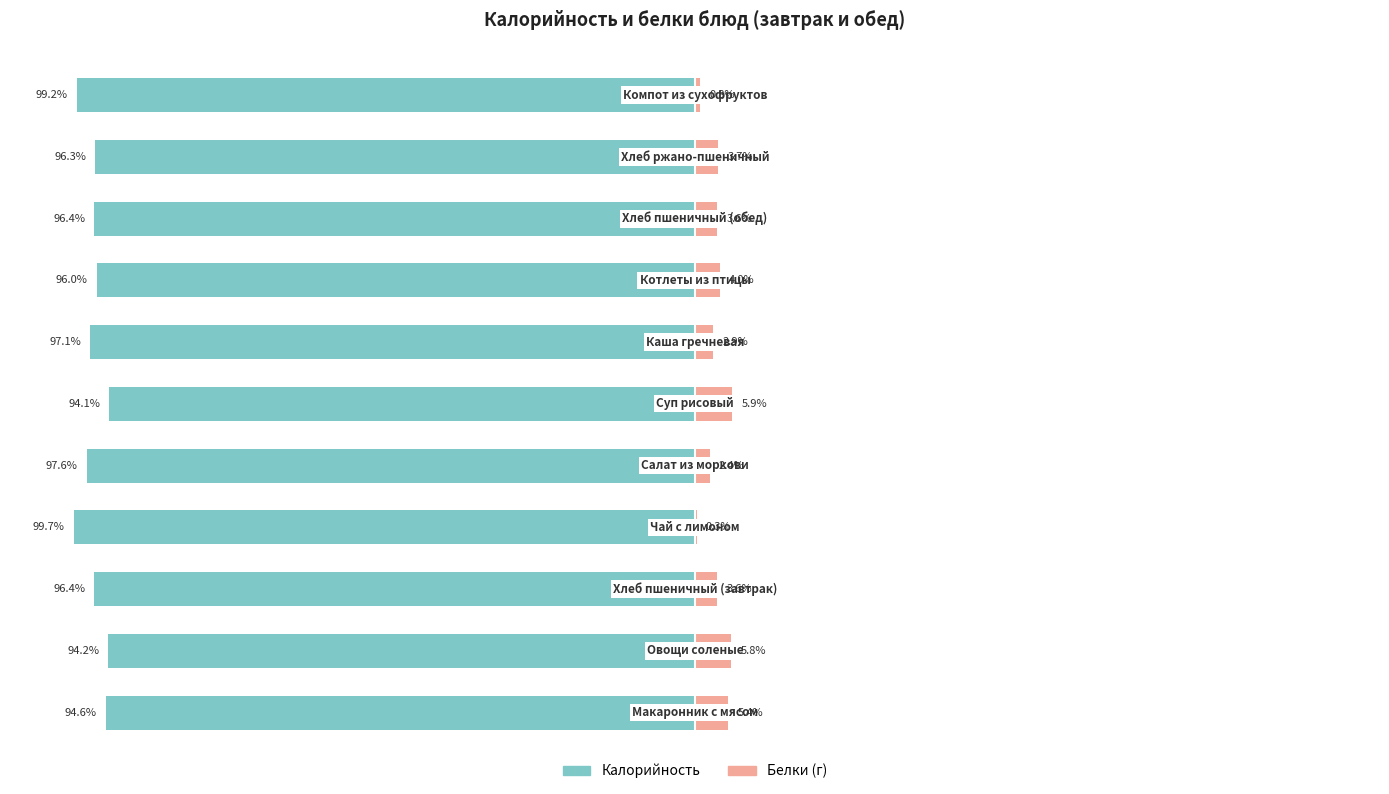

True or false: Калорийность has a value of -170.1 at 0.

False